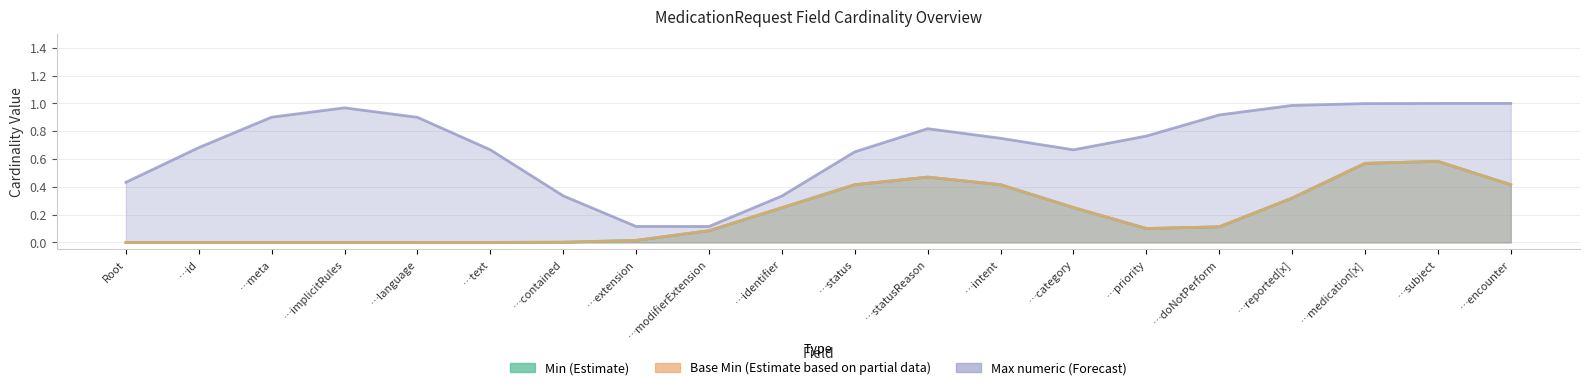

True or false: Base Min (Estimate based on partial data) and Min (Estimate) intersect in this chart.

False